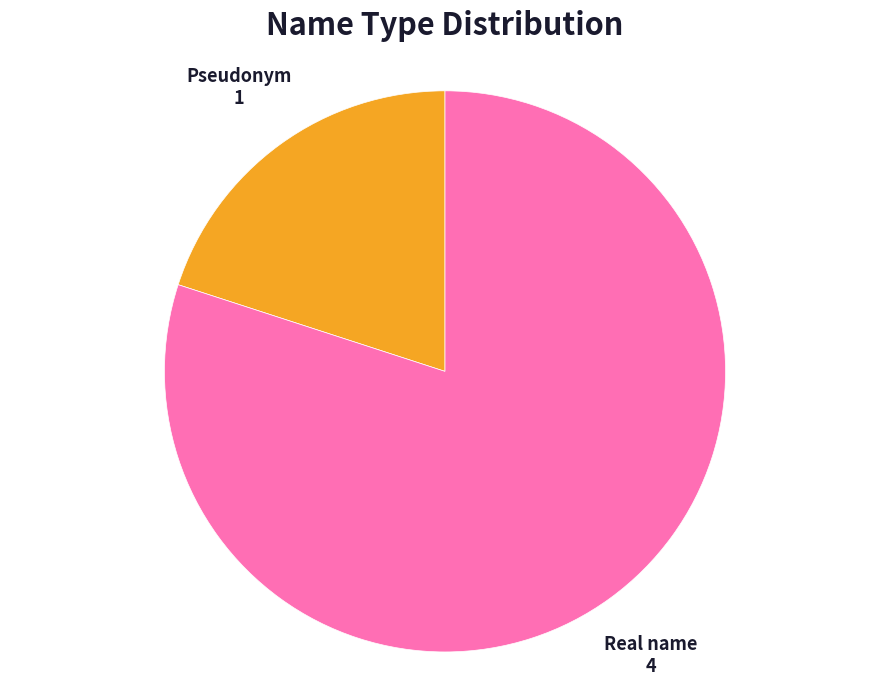

Does any single category account for the majority?

Yes